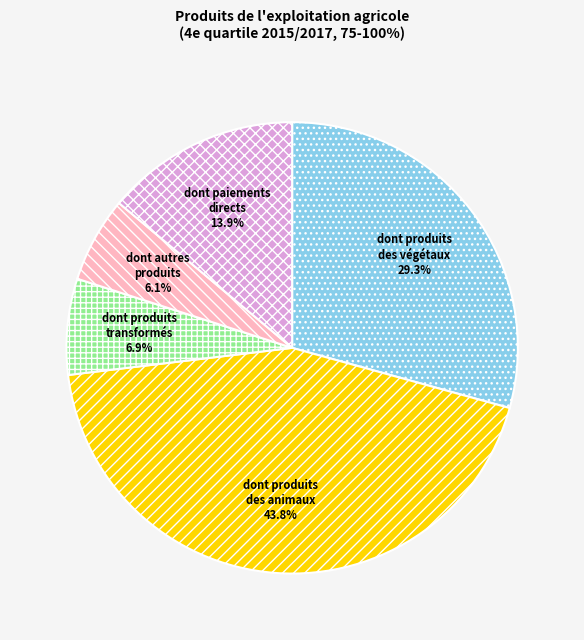

Between dont produits des animaux and dont produits des végétaux, which is larger?

dont produits des animaux